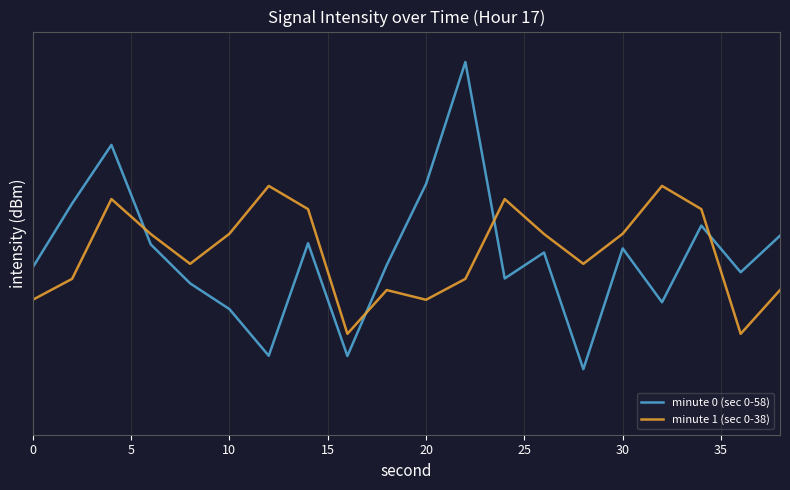

True or false: minute 0 (sec 0-58) and minute 1 (sec 0-38) cross at least once.

True